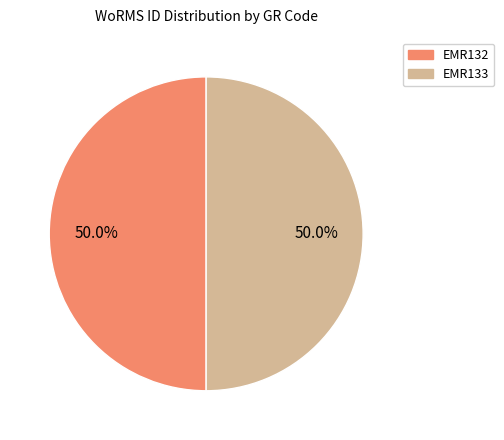

True or false: EMR133 accounts for 50% of the total.

True